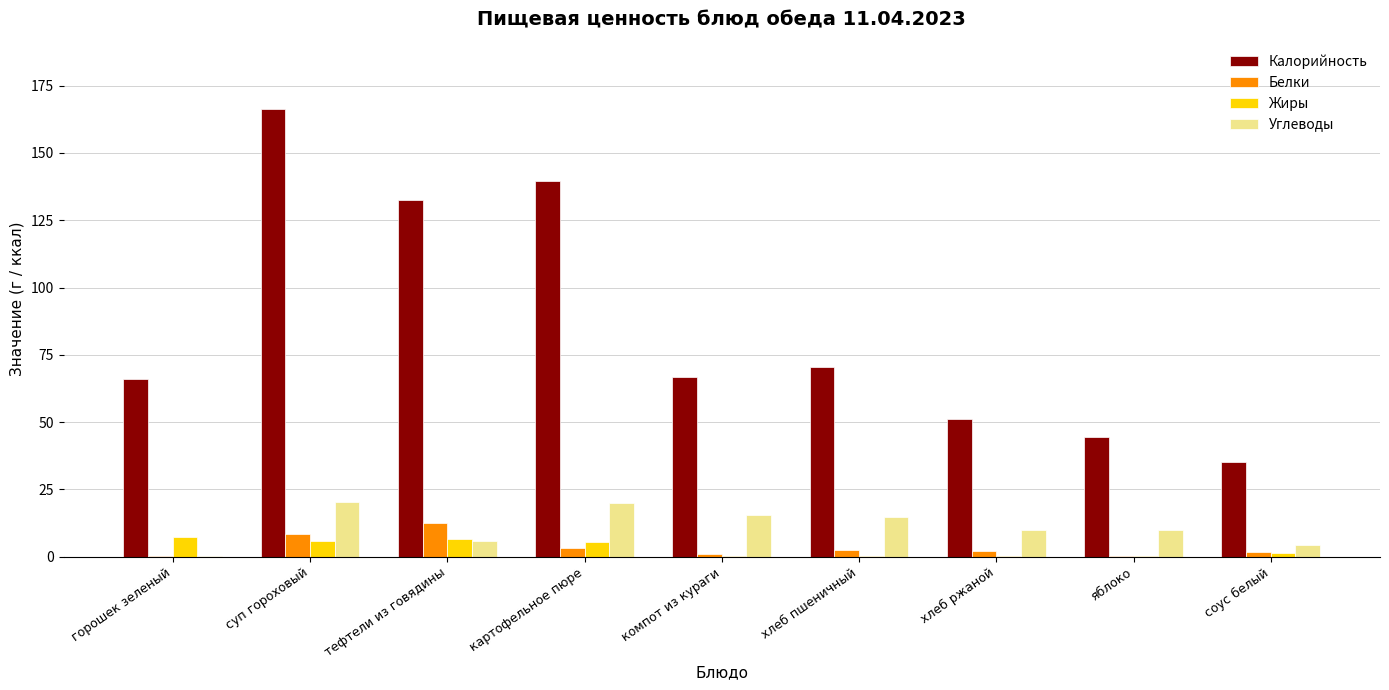

What is the spread (max minus min) of values at соус белый?

34.1